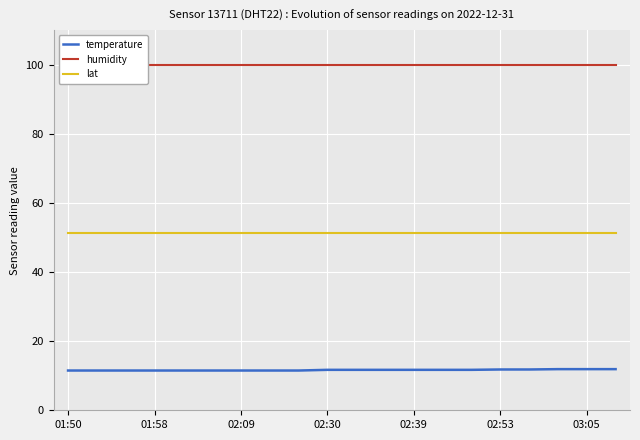

True or false: temperature and lat intersect in this chart.

False